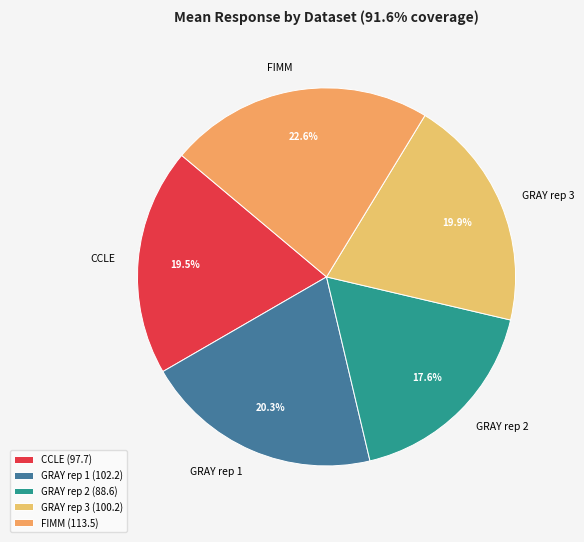

How many slices are in this pie chart?

5